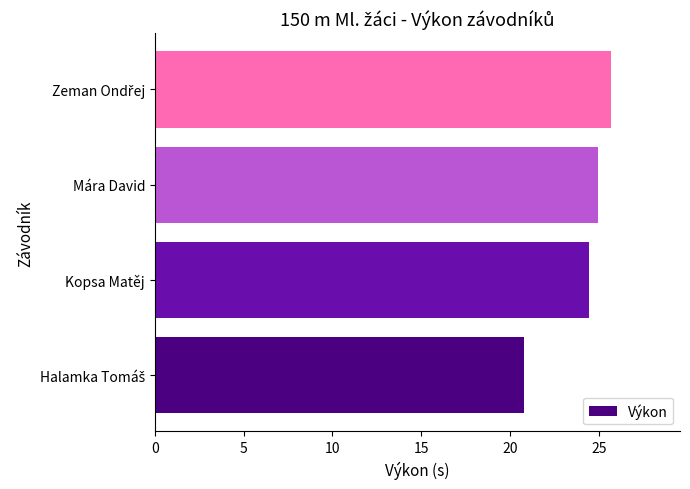

Reading bottom to top, what are all the values shown in this chart?

20.8	24.5	25.0	25.7